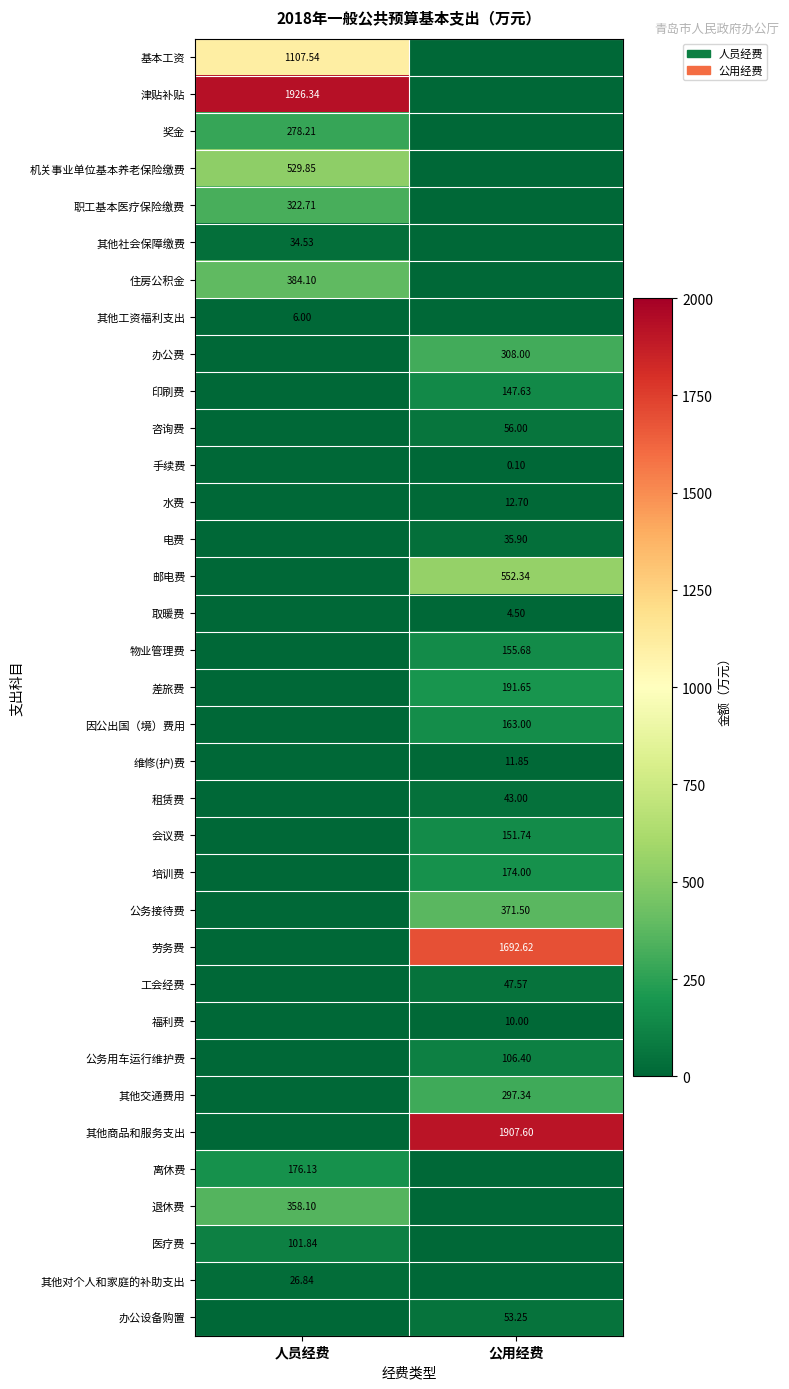

True or false: 住房公积金 has a value of 384.1 at 人员经费.

True